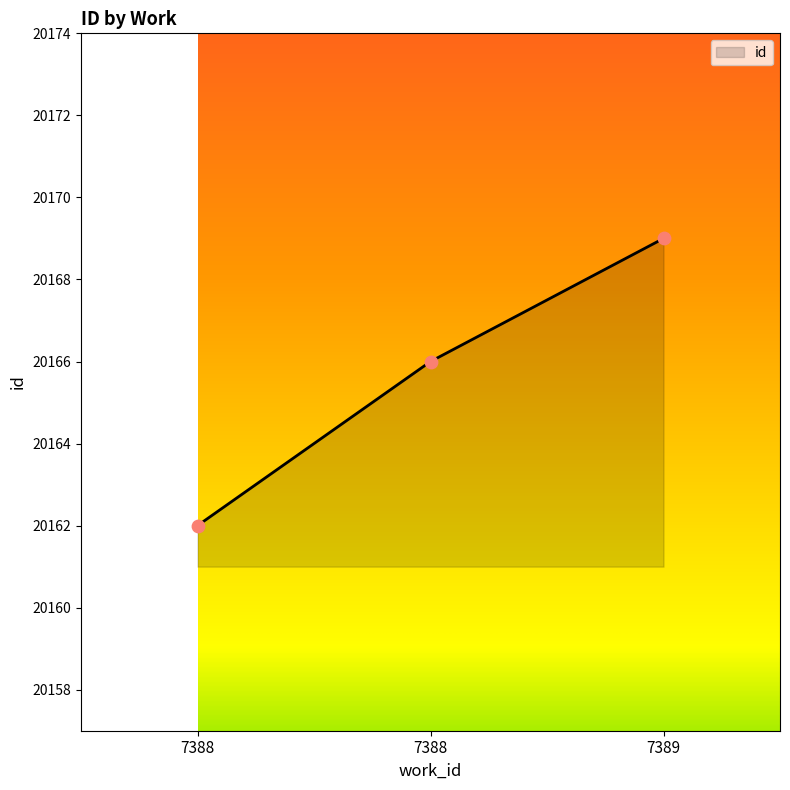

Between 7388 and 7389, which is larger?

7389